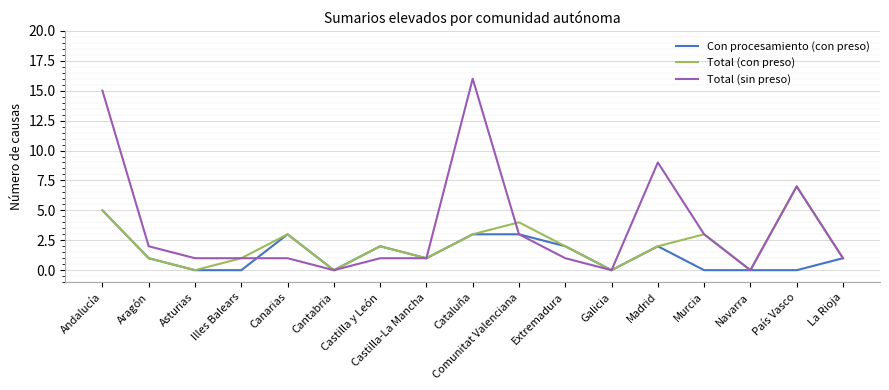

What are all the series names shown in the legend?

Con procesamiento (con preso), Total (con preso), Total (sin preso)